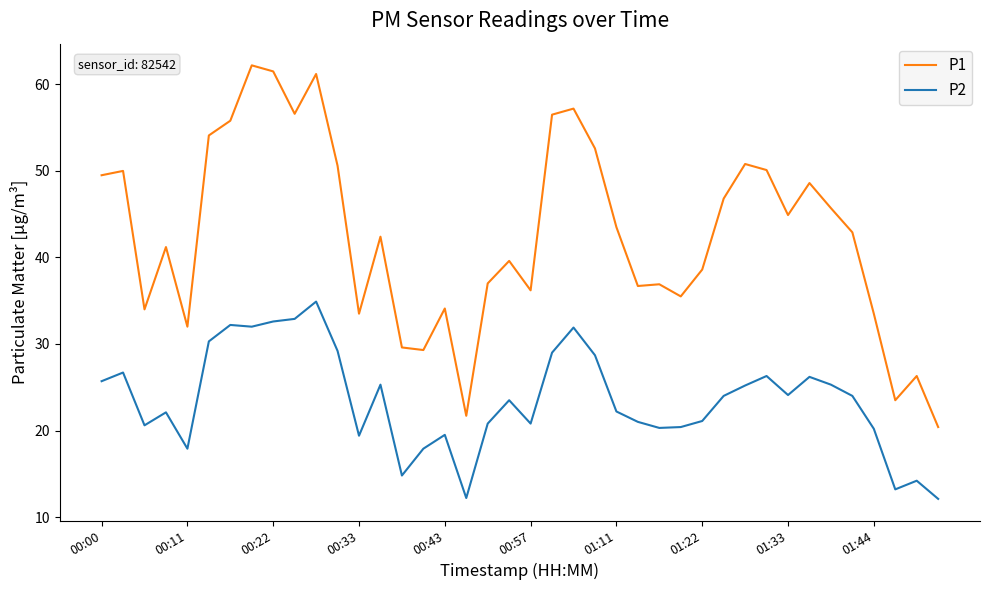

Which series has the largest range (max minus min)?

P1